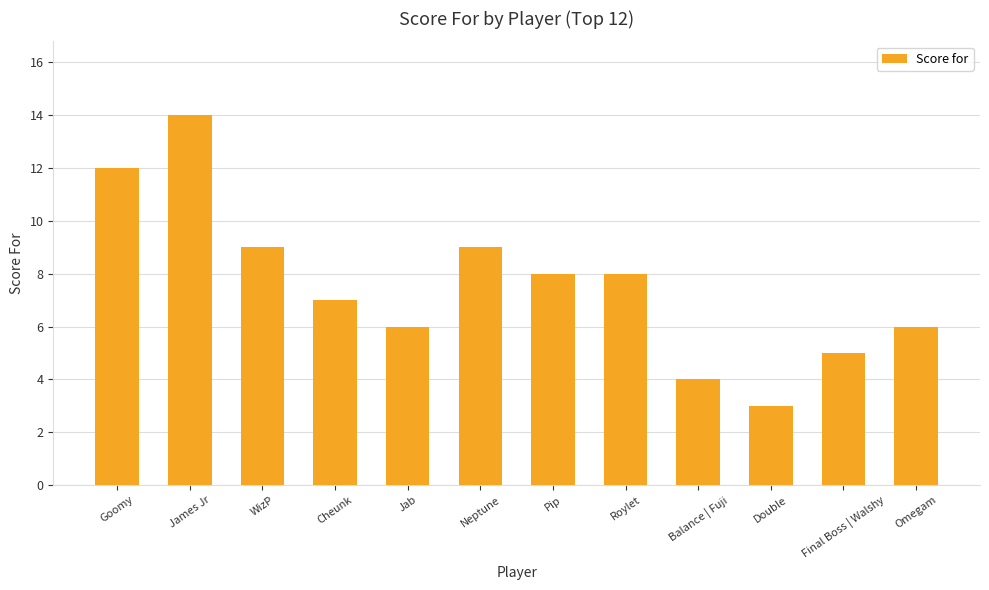

Where does the data first go above 8?

Goomy